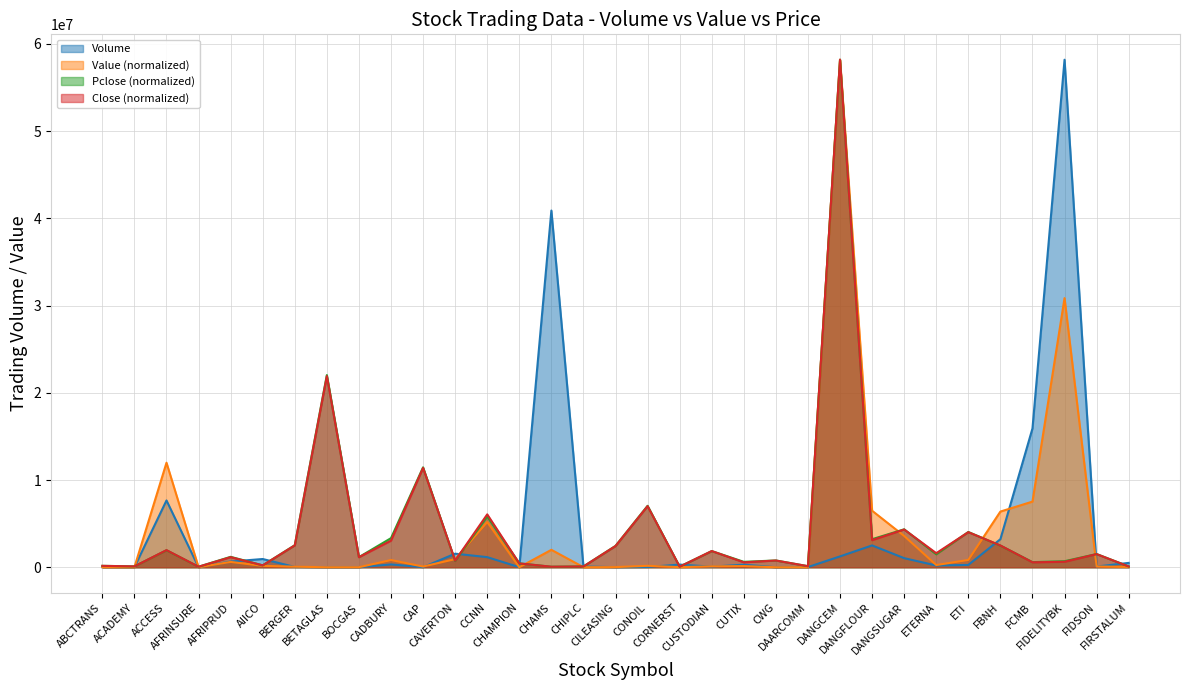

What are all the series names shown in the legend?

Volume, Value, Pclose, Close